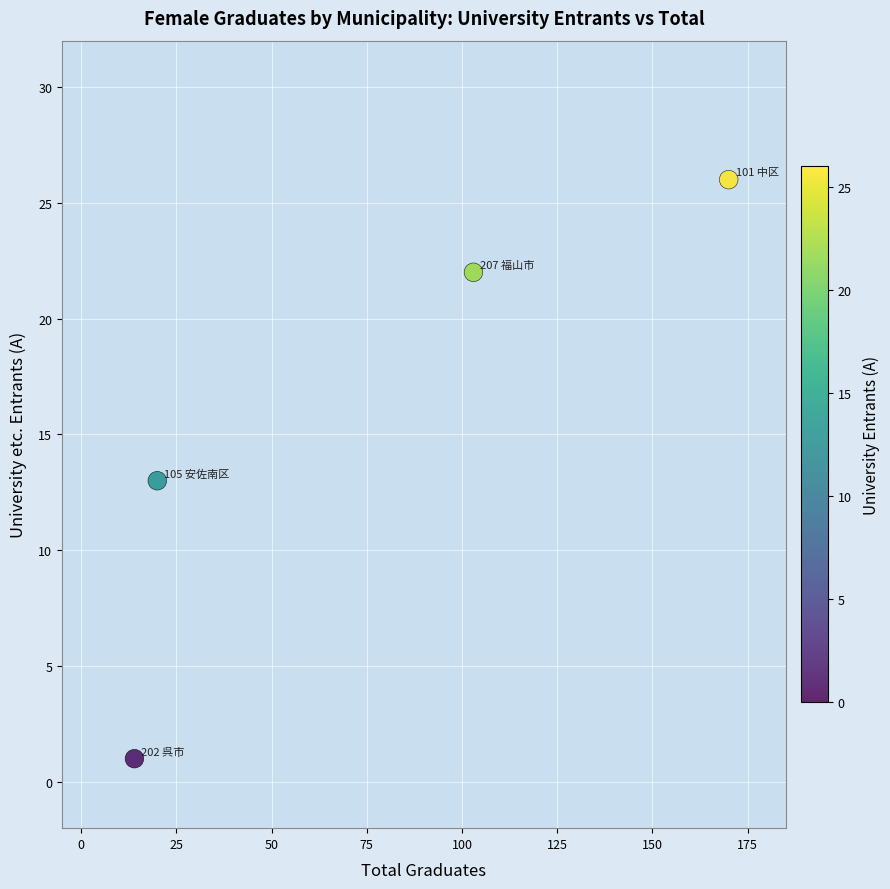

What is the average Y value?

16